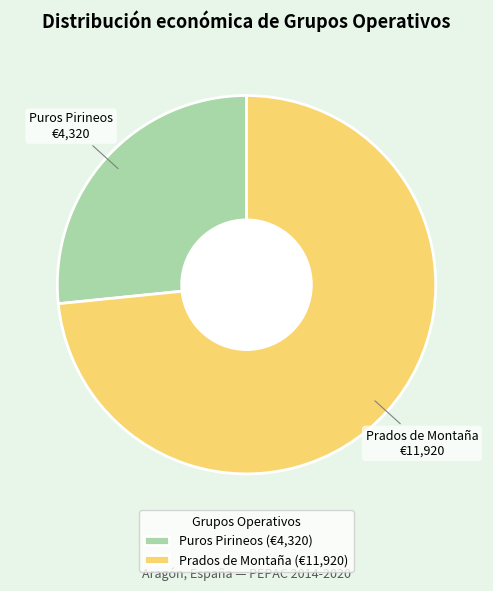

What is the ratio of the value at Prados de Montaña to the value at Puros Pirineos?

2.8